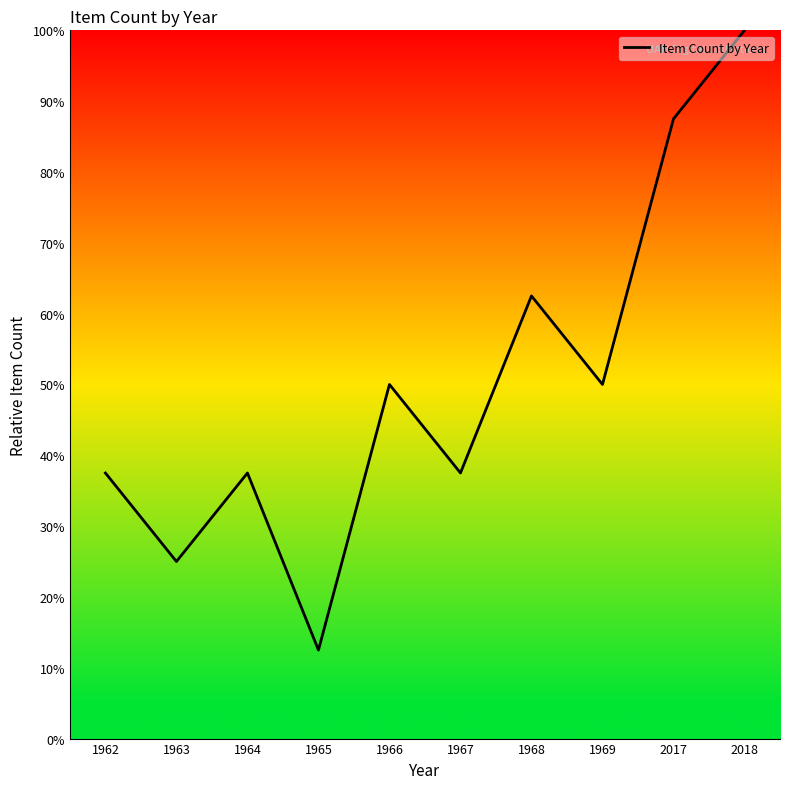

True or false: the data shows 50.2 at 2017.

False